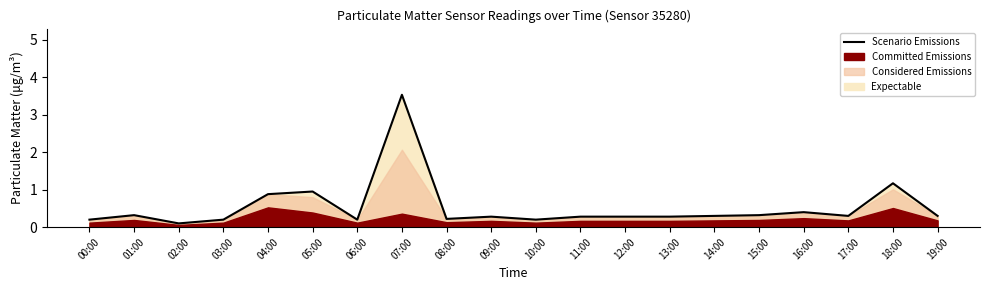

Where is the data nearest to the value 1?

05:00